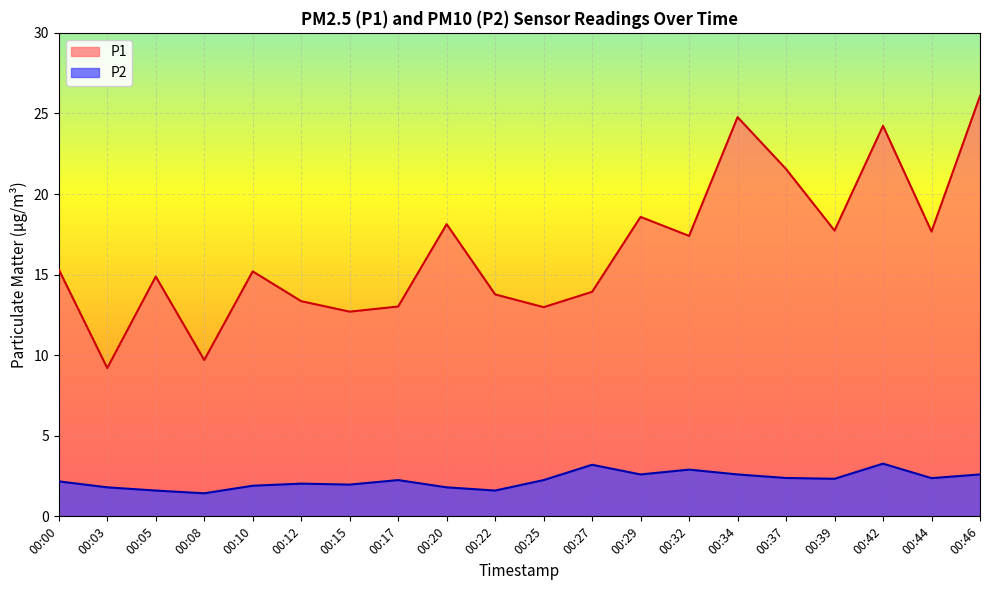

At how many categories does at least one series exceed 9?

20